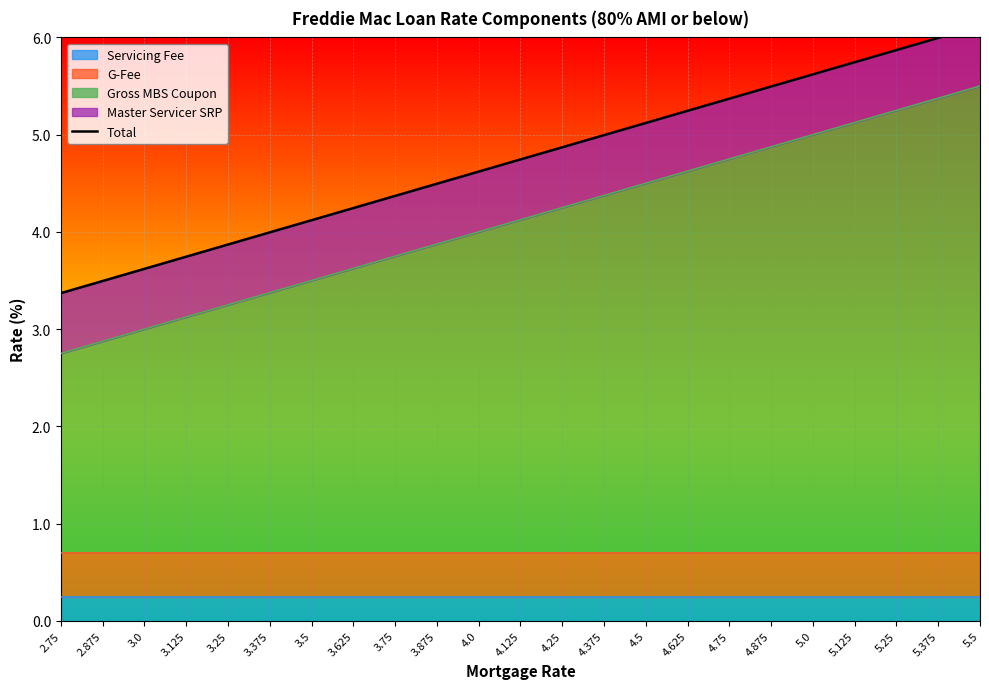

Rank the categories by value from highest to lowest.

5.5, 5.375, 5.25, 5.125, 5.0, 4.875, 4.75, 4.625, 4.5, 4.375, 4.25, 4.125, 4.0, 3.875, 3.75, 3.625, 3.5, 3.375, 3.25, 3.125, 3.0, 2.875, 2.75